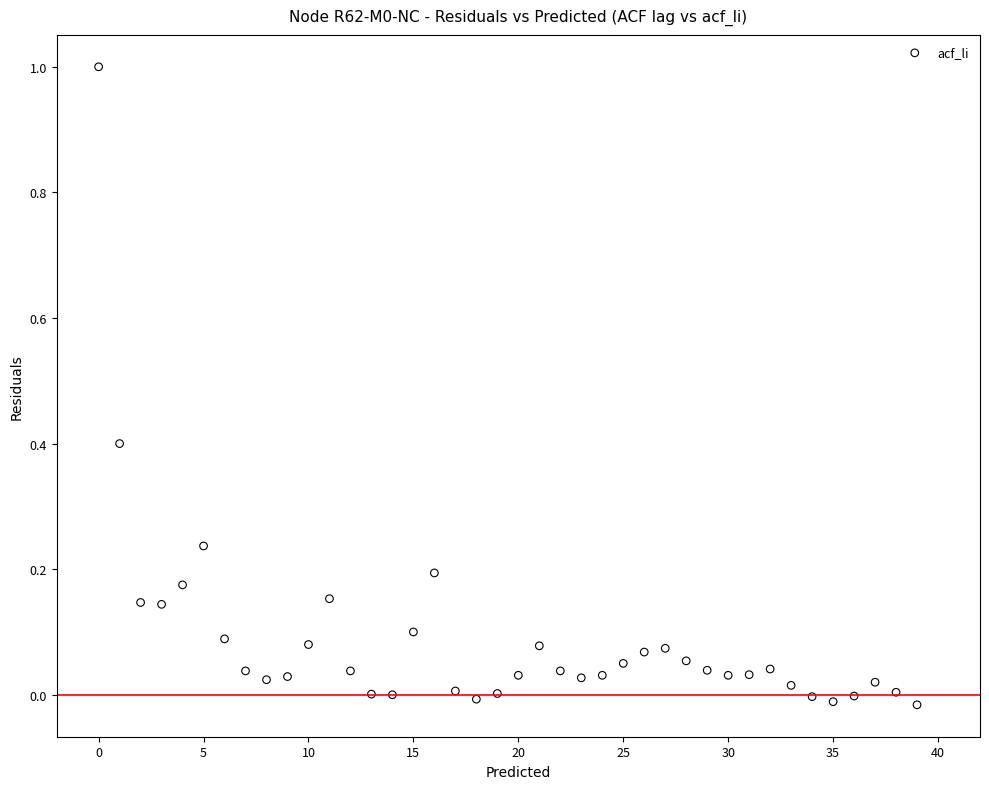

What is the range of Y values (max minus min)?

1.0